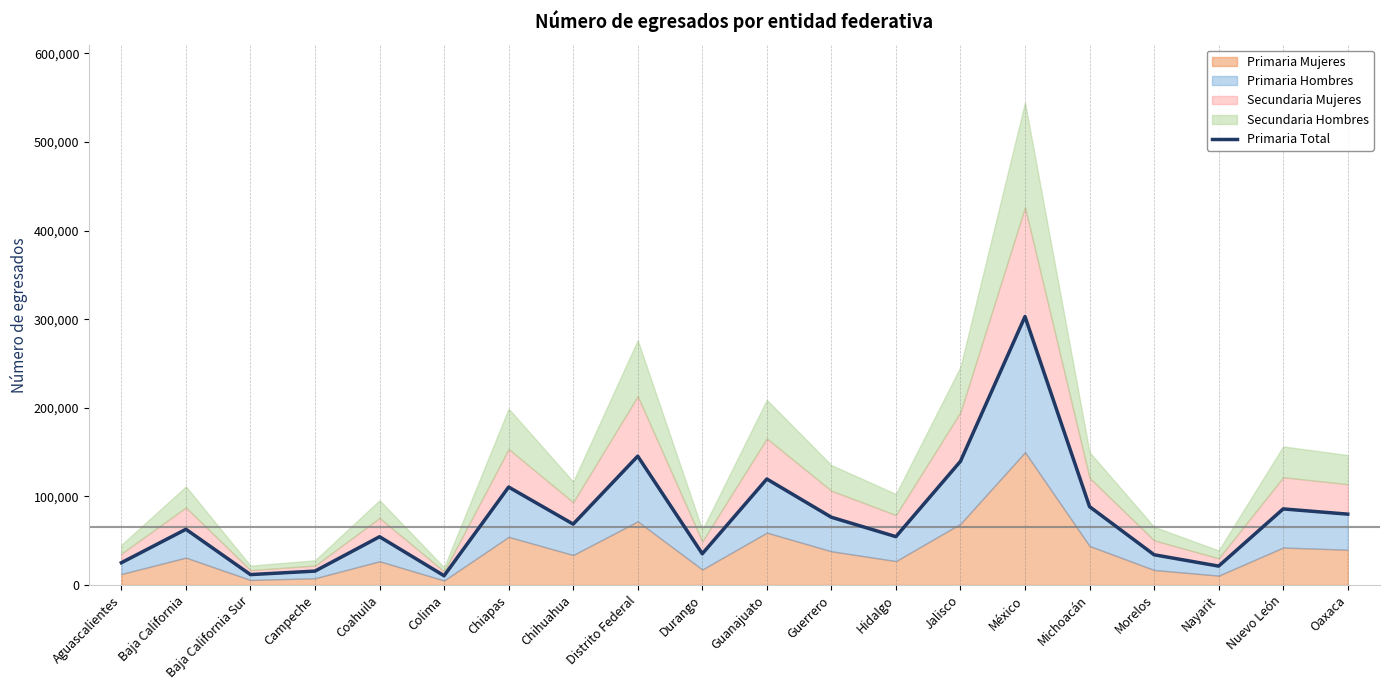

What is the difference between the values at Baja California and Nayarit?

41588